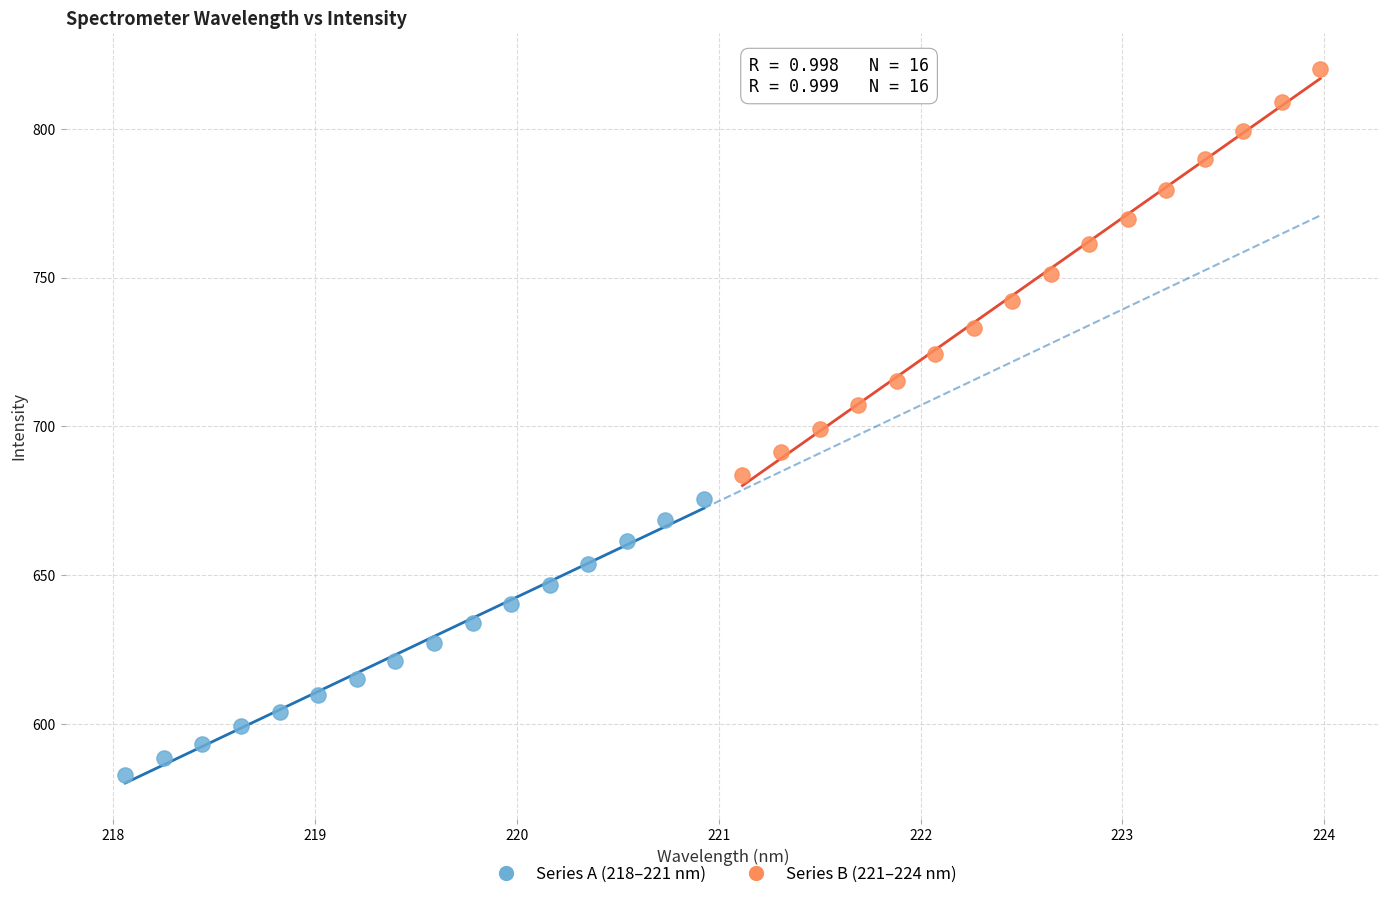

Which series reaches the minimum Y coordinate?

Series A (218–221 nm)